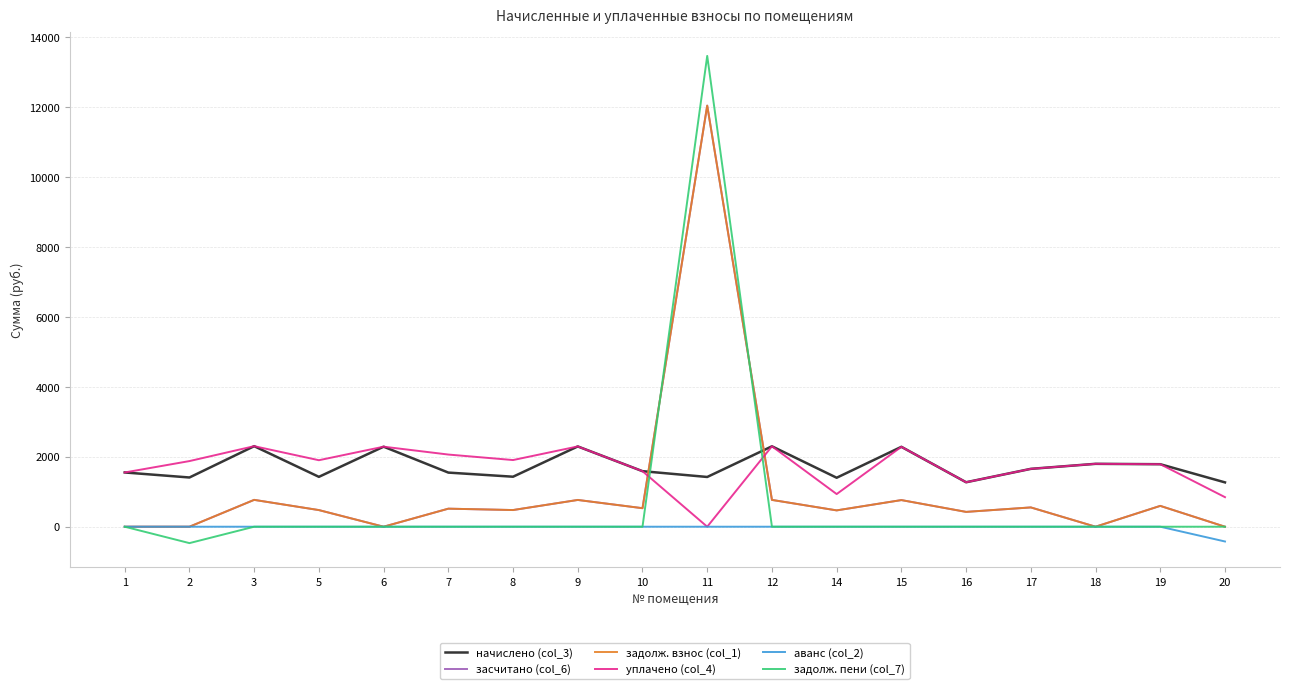

Reading right to left, extract all data points from this chart.

начислено (col_3): 20=1268.3	19=1788.2	18=1799.2	17=1655.5	16=1272.0	15=2285.9	14=1401.1	12=2300.7	11=1423.2	10=1589.1	9=2297.0	8=1430.5	7=1548.5	6=2289.6	5=1426.9	3=2304.4	2=1408.4	1=1552.2
засчитано (col_6): 20=0.0	19=596.1	18=0.0	17=551.8	16=424.0	15=762.0	14=467.0	12=766.9	11=12049.4	10=529.7	9=765.7	8=476.9	7=516.2	6=0.0	5=475.6	3=768.1	2=0.0	1=0.0
задолж. взнос (col_1): 20=0.0	19=596.1	18=0.0	17=551.8	16=424.0	15=762.0	14=467.0	12=766.9	11=12049.4	10=529.7	9=765.7	8=476.9	7=516.2	6=0.0	5=475.6	3=768.1	2=0.0	1=0.0
уплачено (col_4): 20=845.6	19=1788.2	18=1799.2	17=1655.5	16=1272.0	15=2285.9	14=934.0	12=2300.7	11=0.0	10=1589.1	9=2297.0	8=1907.4	7=2064.7	6=2289.6	5=1902.5	3=2304.4	2=1877.9	1=1552.2
аванс (col_2): 20=-422.8	19=0.0	18=0.0	17=0.0	16=0.0	15=0.0	14=0.0	12=0.0	11=0.0	10=0.0	9=0.0	8=0.0	7=0.0	6=0.0	5=0.0	3=0.0	2=0.0	1=0.0
задолж. пени (col_7): 20=0.0	19=0.0	18=0.0	17=0.0	16=0.0	15=0.0	14=0.0	12=0.0	11=13472.6	10=0.0	9=0.0	8=0.0	7=0.0	6=0.0	5=0.0	3=0.0	2=-469.5	1=0.0